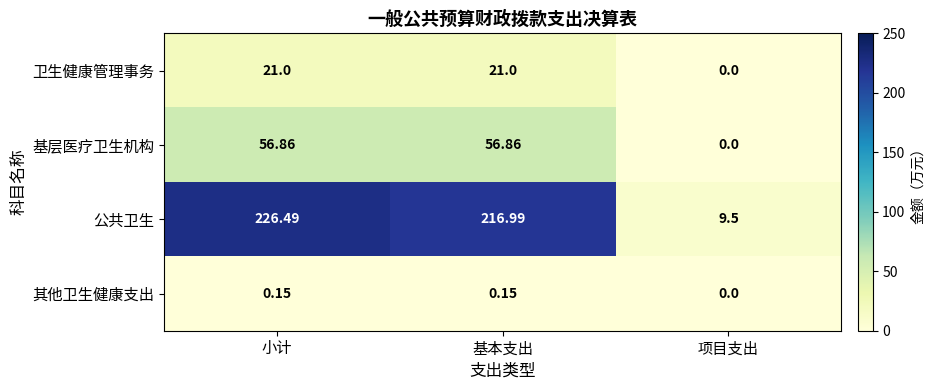

At how many categories does at least one series exceed 160?

2